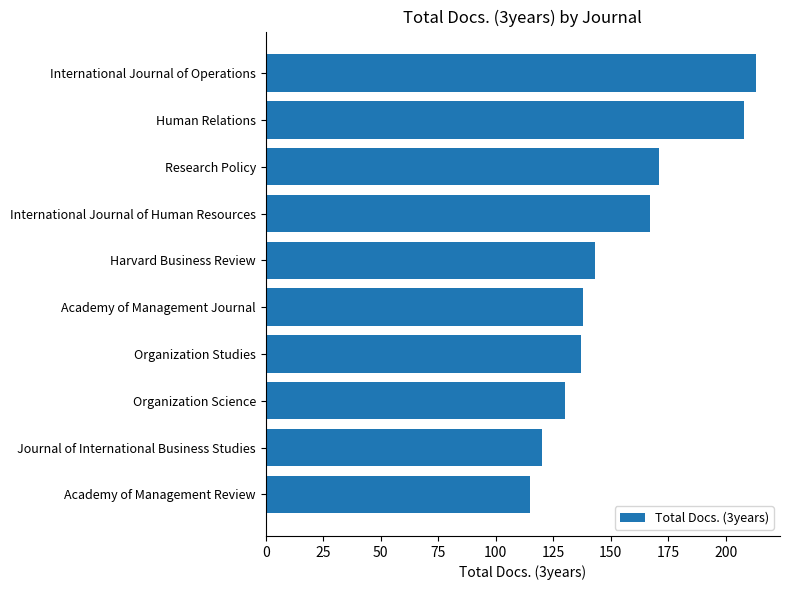

The chart shows a value of 205 at Journal of International Business Studies. True or false?

False